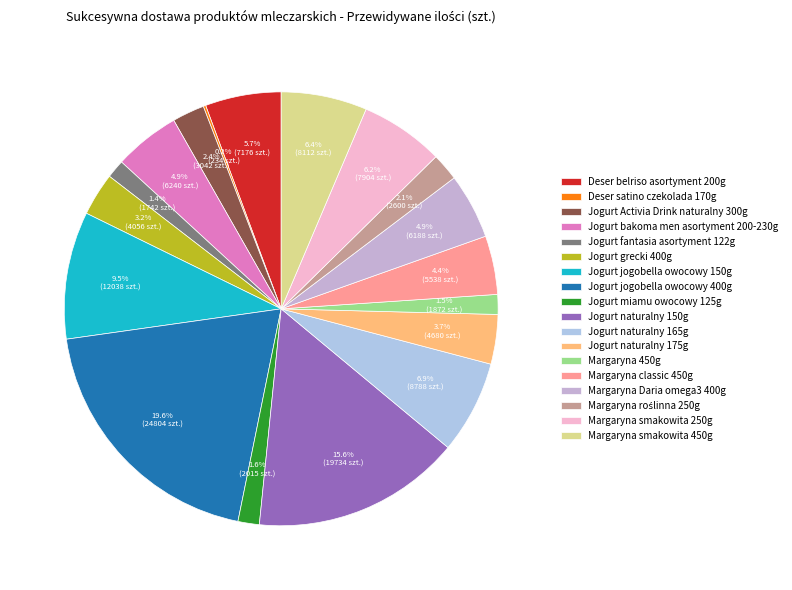

Between Margaryna classic 450g and Margaryna Daria omega3 400g, which is larger?

Margaryna Daria omega3 400g